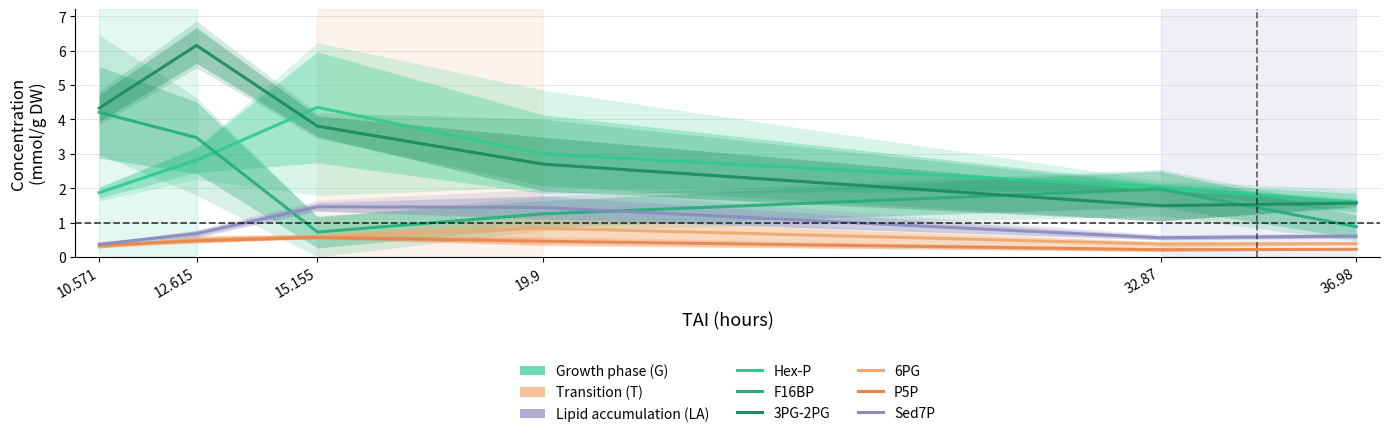

Rank the series at 15.155 from highest to lowest value.

Hex-P, 3PG-2PG, Sed7P, F16BP, 6PG, P5P